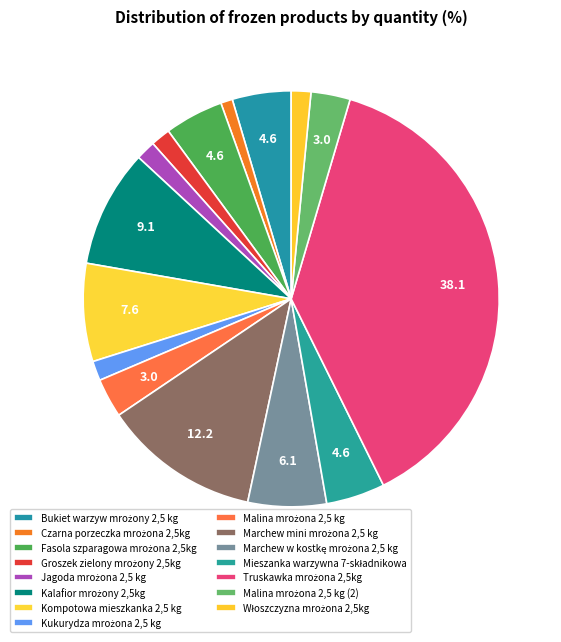

How many slices are in this pie chart?

15